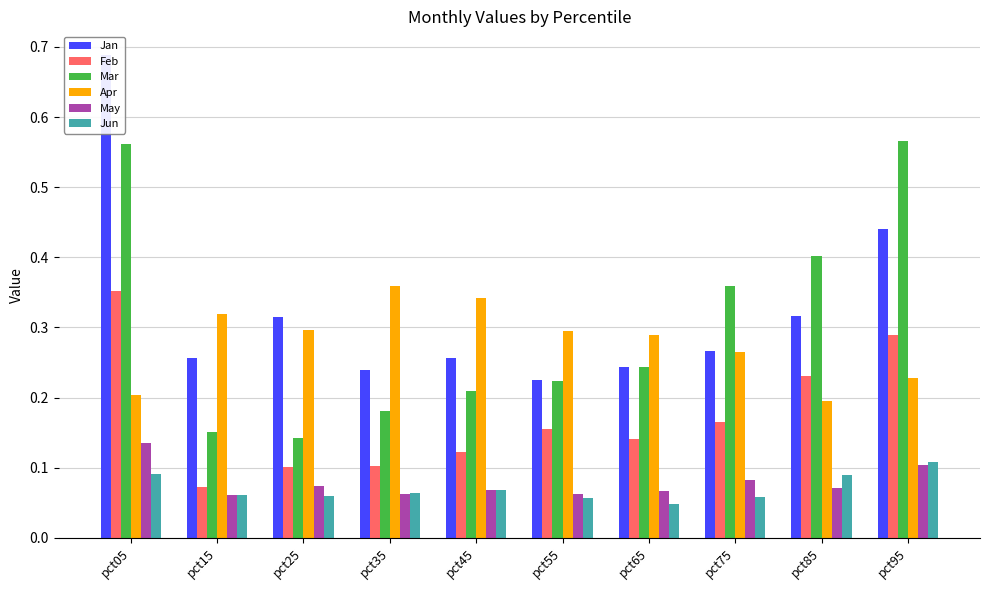

What is the sum of the May values at pct55 and pct25?

0.1